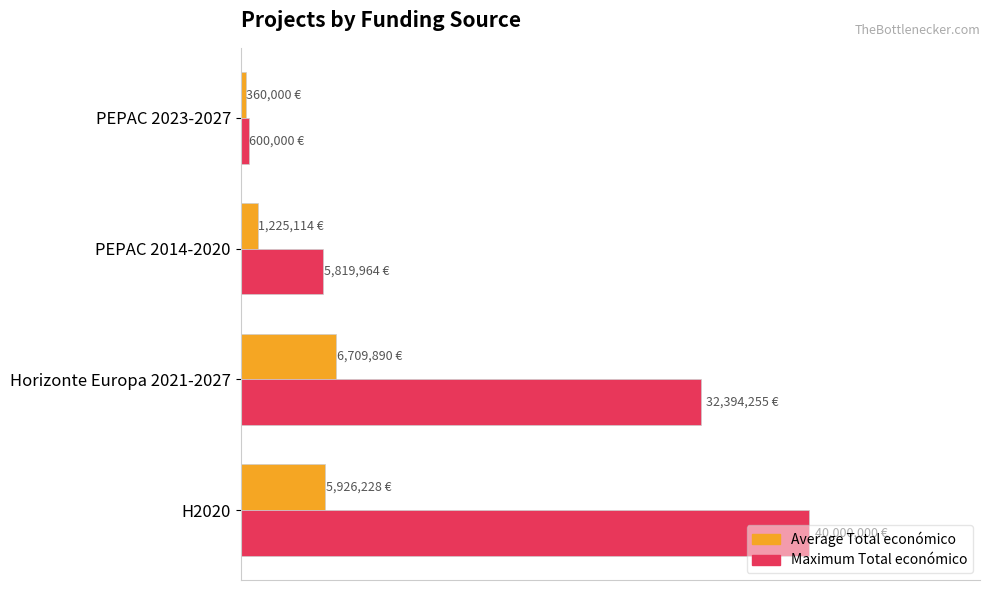

What are all the series names shown in the legend?

Average Total económico, Maximum Total económico